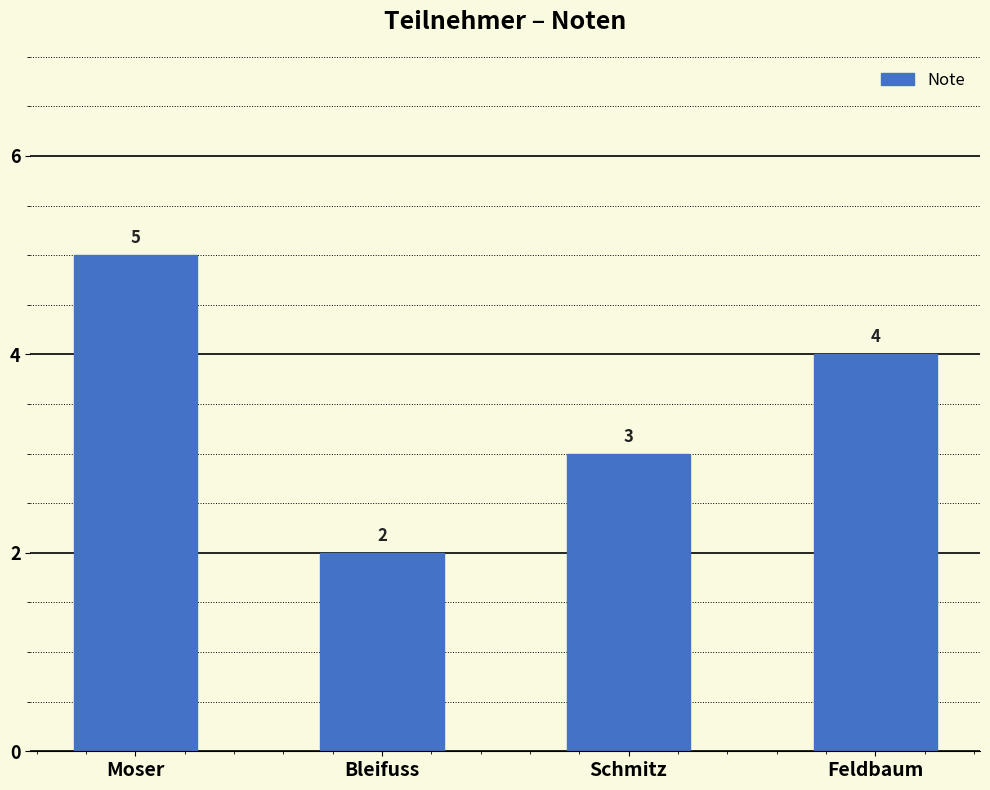

What is the difference between the values at Schmitz and Bleifuss?

1